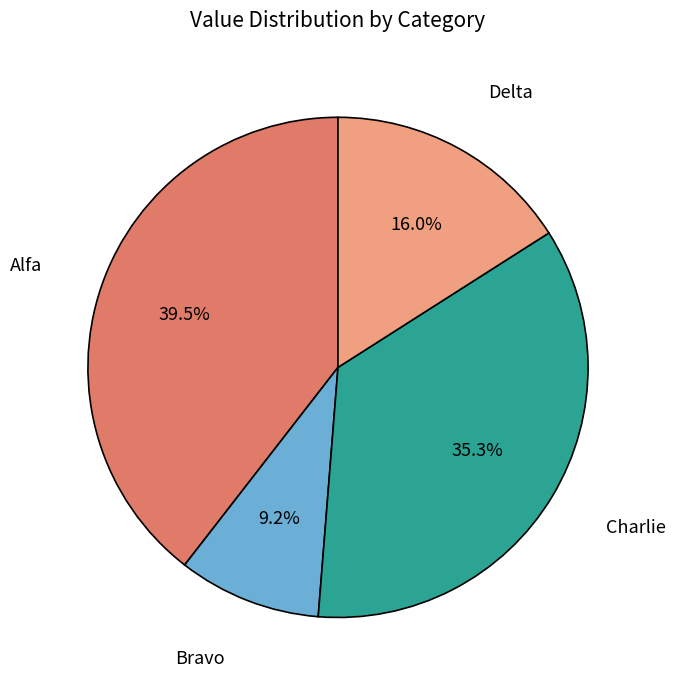

Which category has the biggest portion of the pie?

Alfa